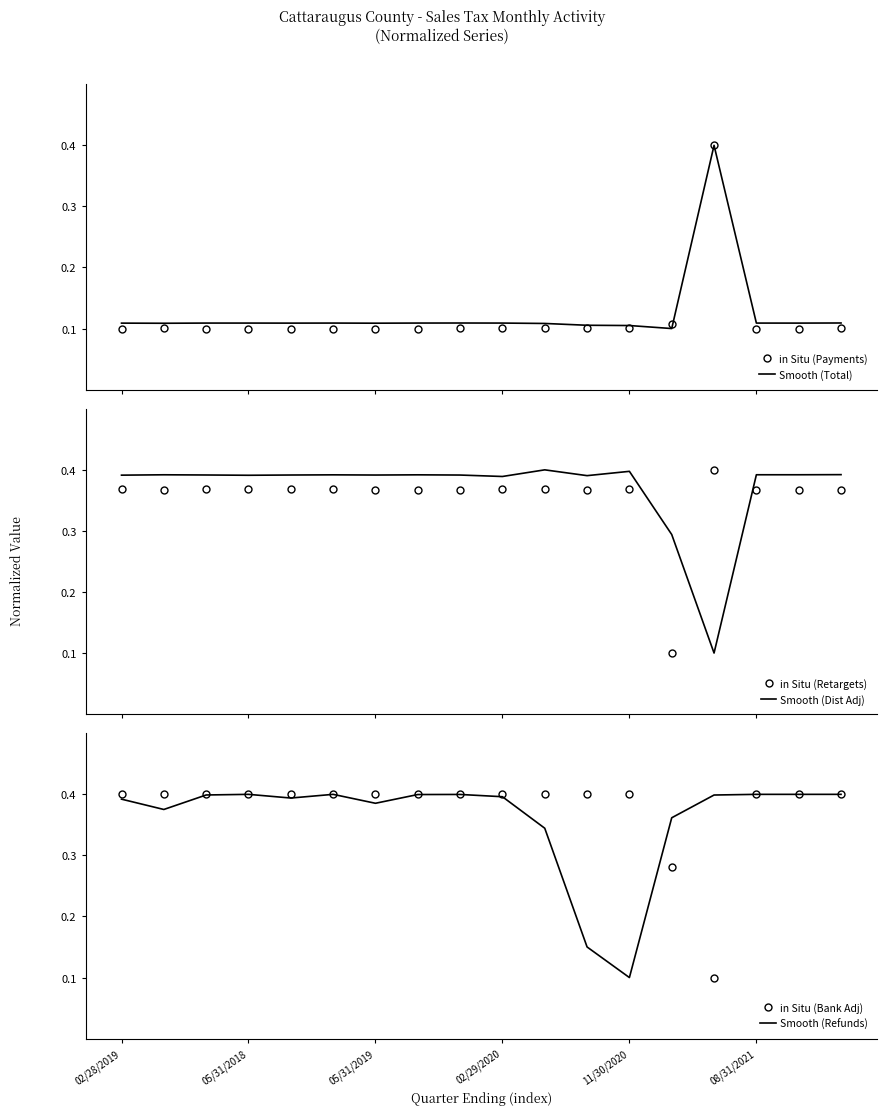

At which label does in Situ (Bank Adj) reach its minimum?

14